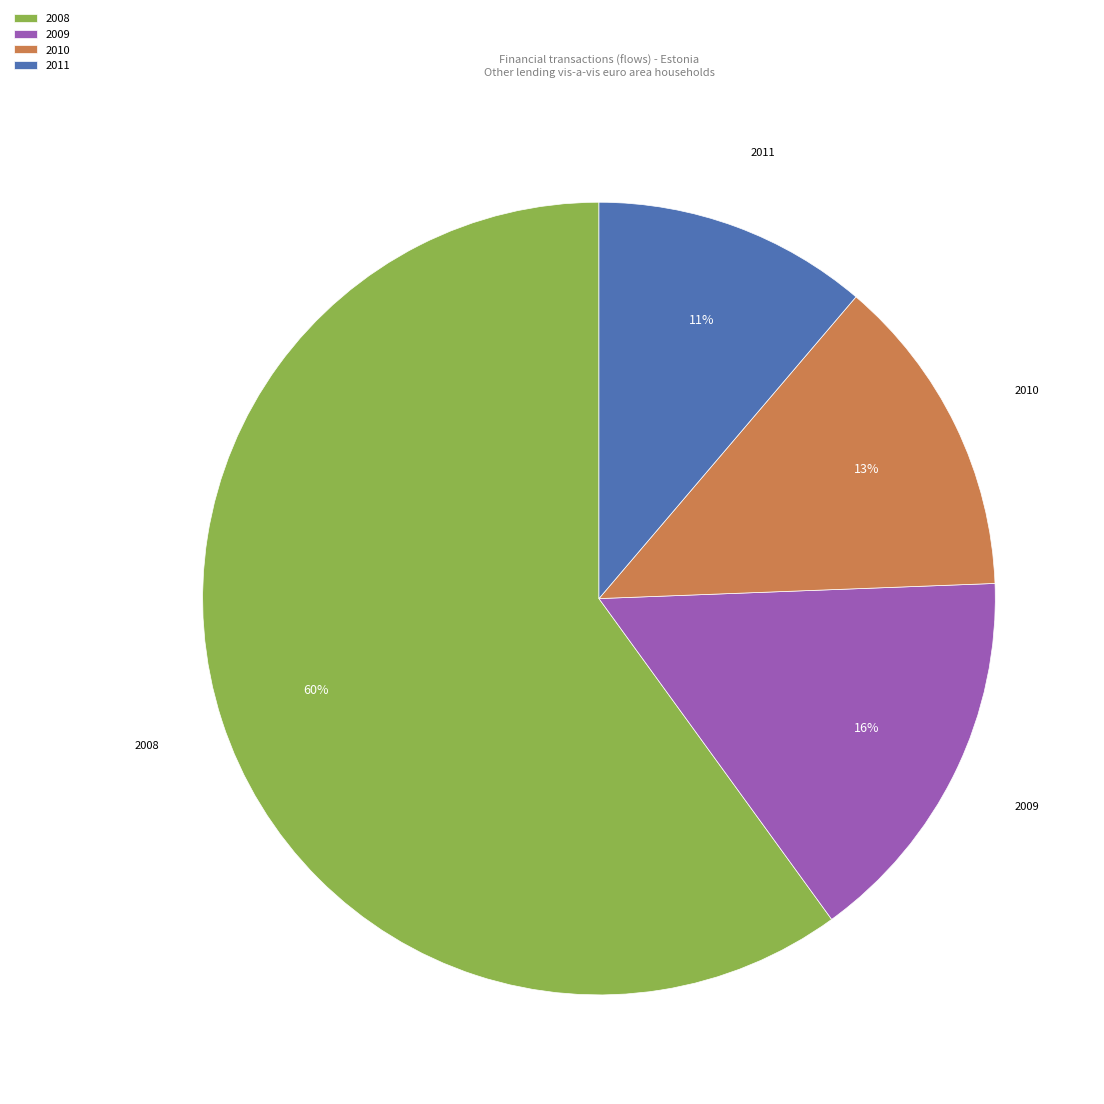

How many segments does this pie chart have?

4